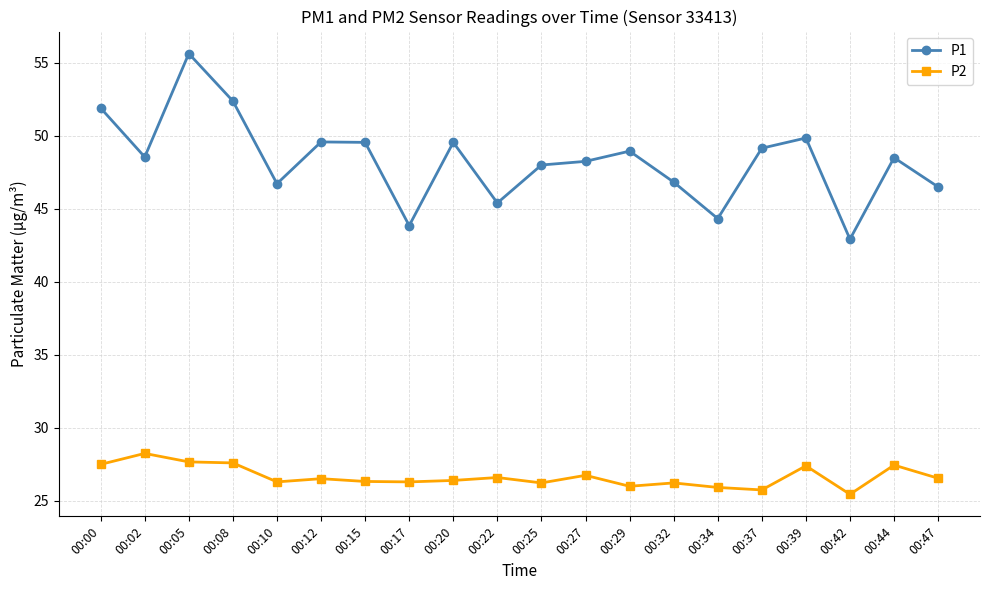

Which series has the largest total across all categories?

P1